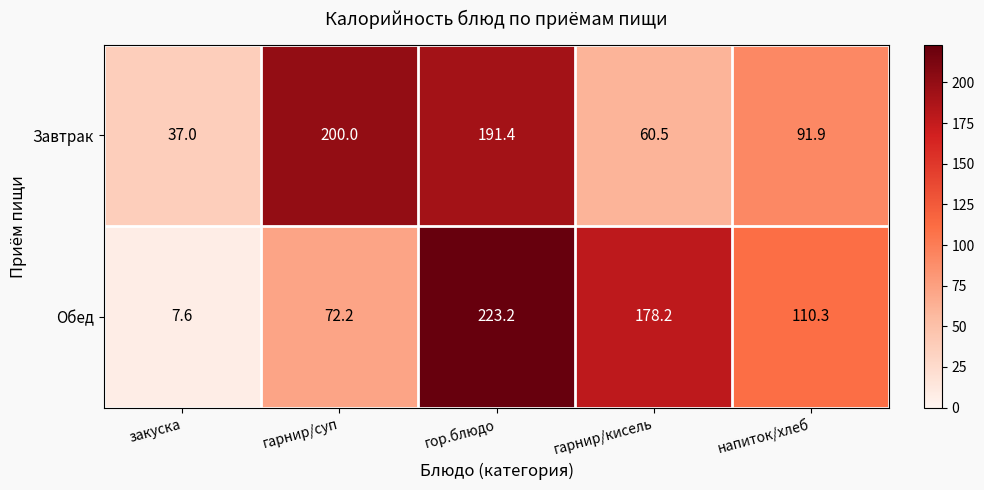

Reading left to right, what are all the values shown in this chart?

Завтрак: 37.0	200.0	191.4	60.5	91.9
Обед: 7.6	72.2	223.2	178.2	110.3